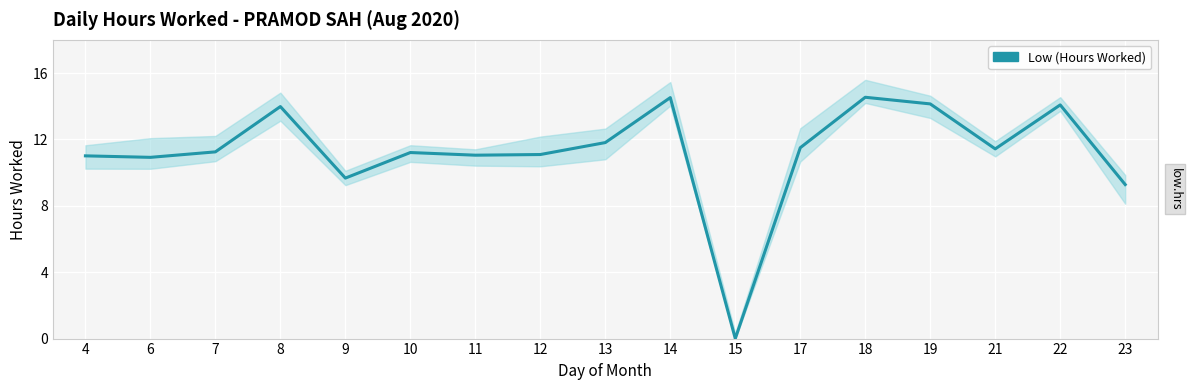

The value at 4 is 4.1. True or false?

False